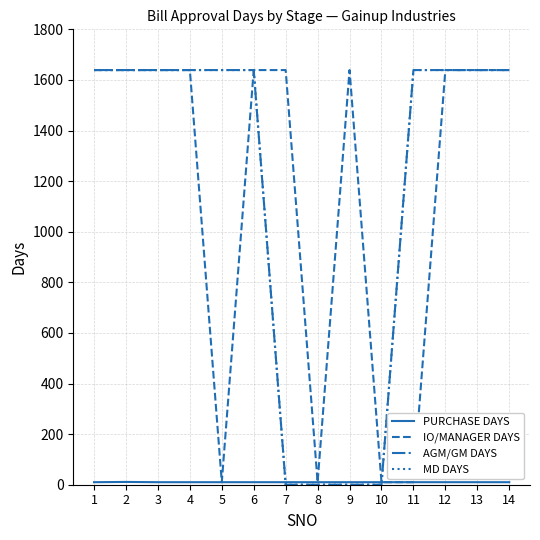

Between 4 and 9, which series saw the biggest shift?

AGM/GM DAYS